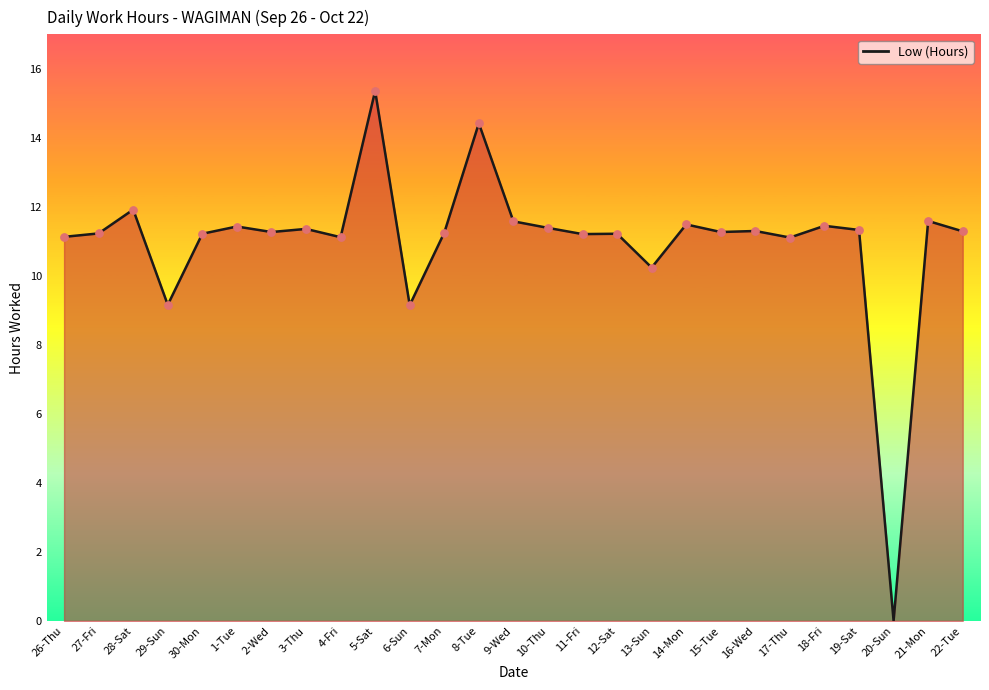

Which has a higher value, 15-Tue or 4-Fri?

15-Tue